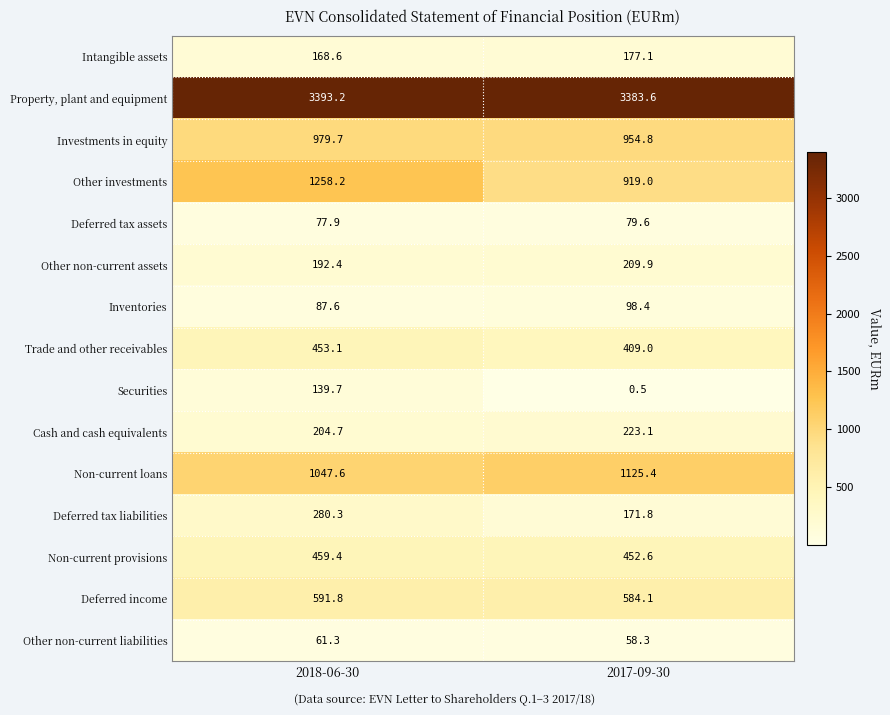

At 2017-09-30, list the series in order from largest to smallest.

Property, plant and equipment, Non-current loans, Investments in equity, Other investments, Deferred income, Non-current provisions, Trade and other receivables, Cash and cash equivalents, Other non-current assets, Intangible assets, Deferred tax liabilities, Inventories, Deferred tax assets, Other non-current liabilities, Securities